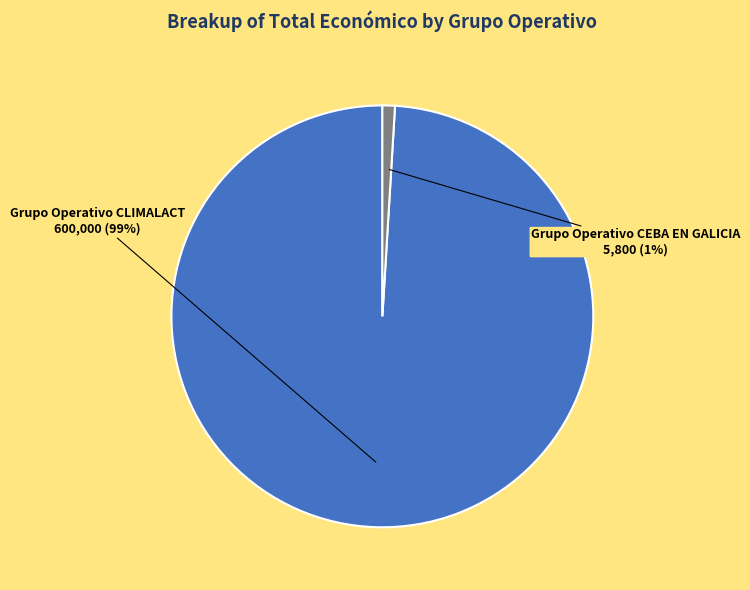

How many slices are in this pie chart?

2